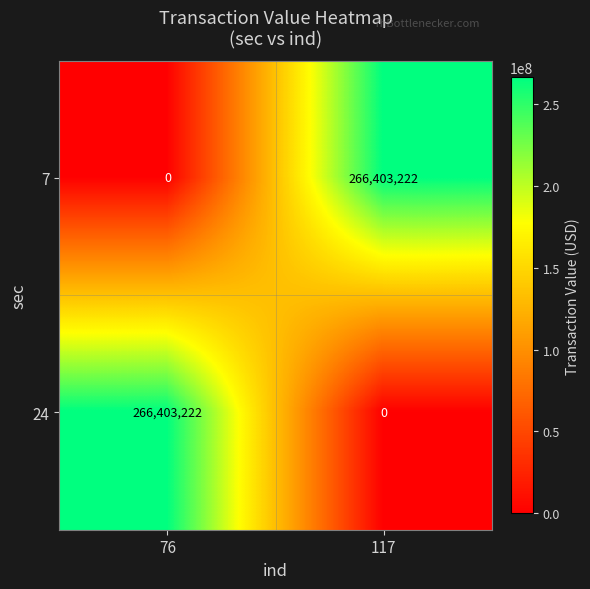

How many values in the 7 series are below 266403222?

1